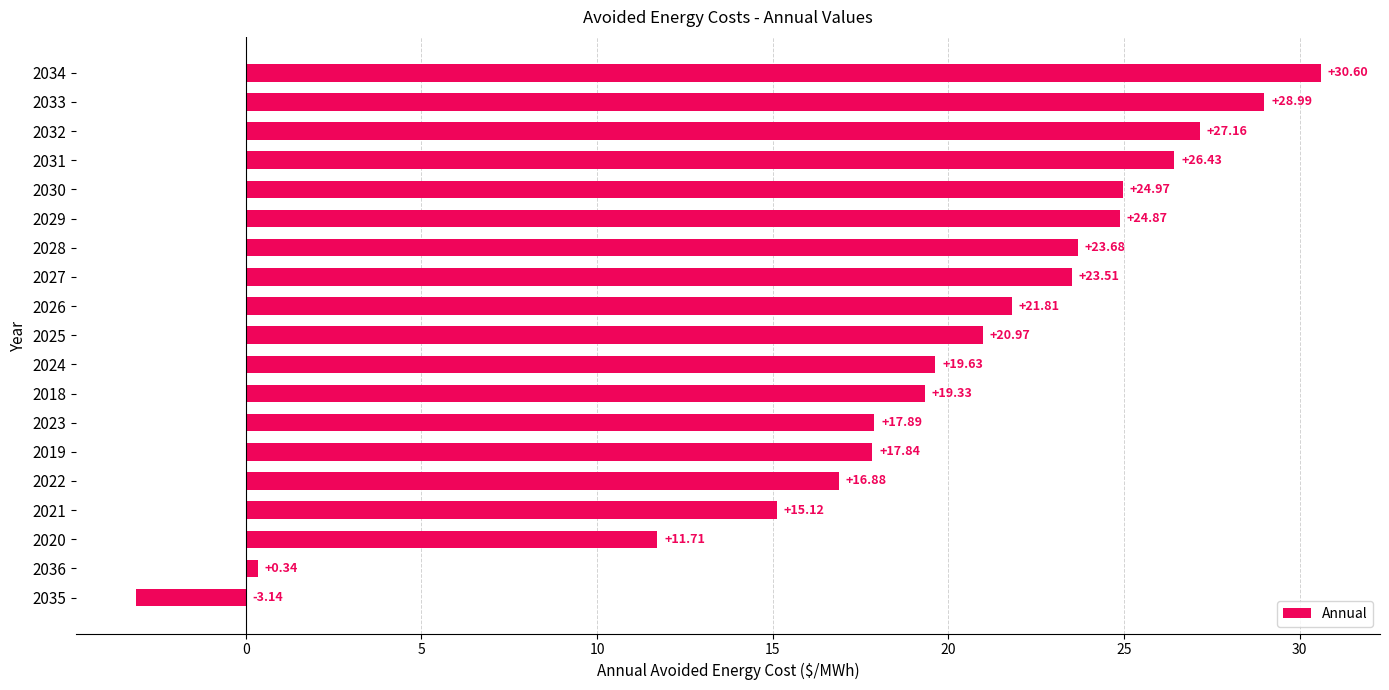

Which has a higher value, 2022 or 2032?

2032